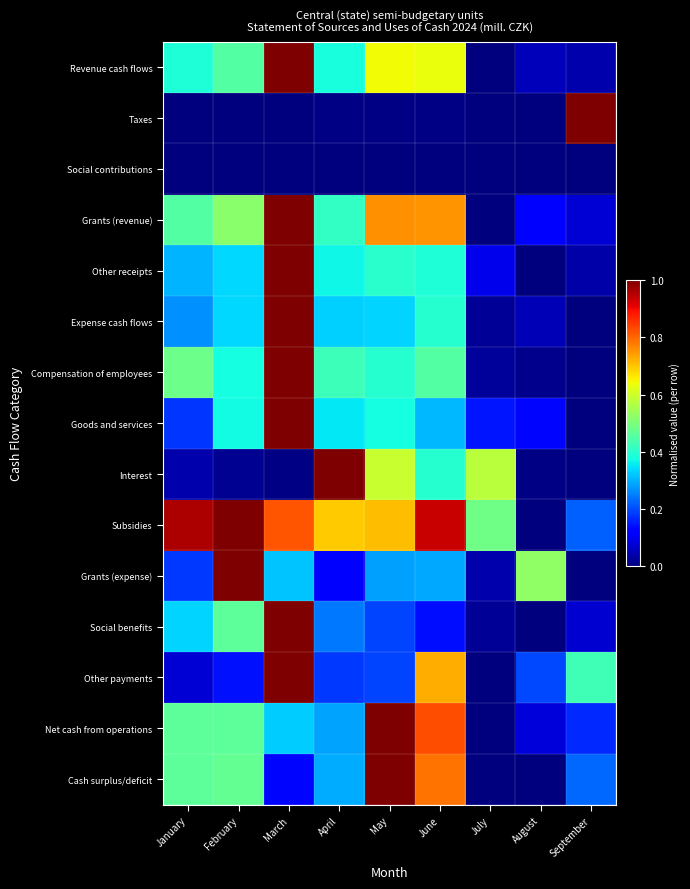

What is the difference between the highest and lowest values at August?

0.5